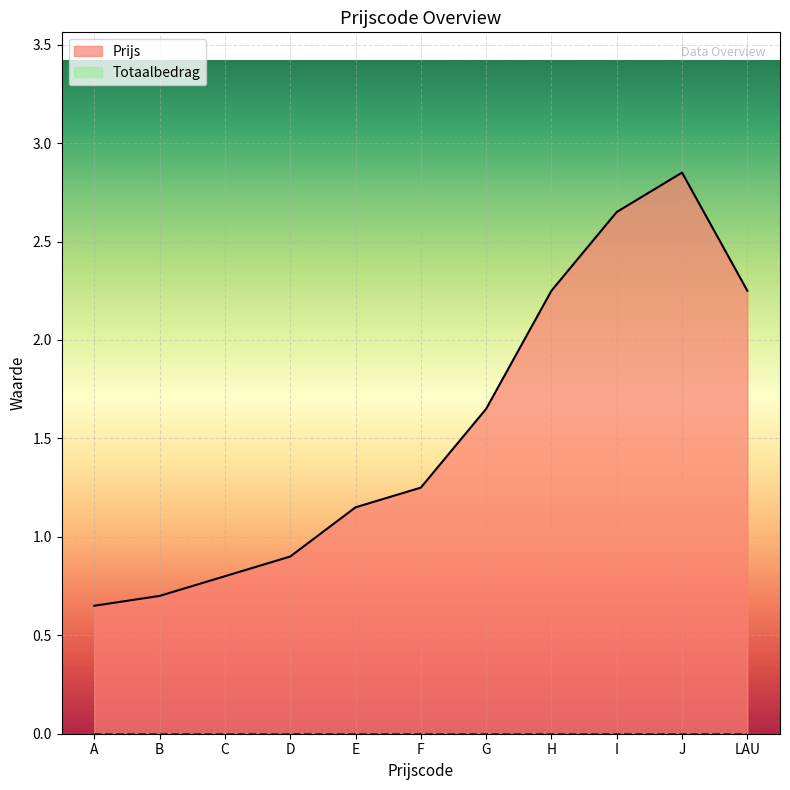

At which label does the data first exceed 1?

E